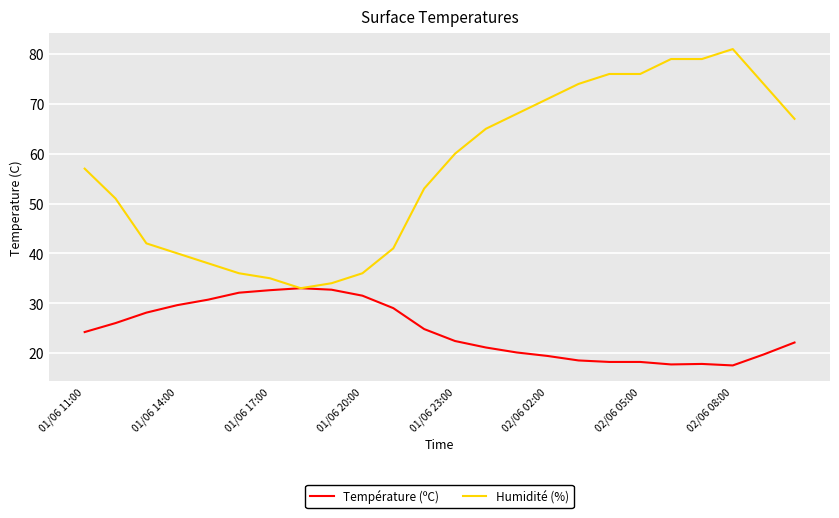

List the series in order of their overall mean, lowest first.

Température (ºC), Humidité (%)